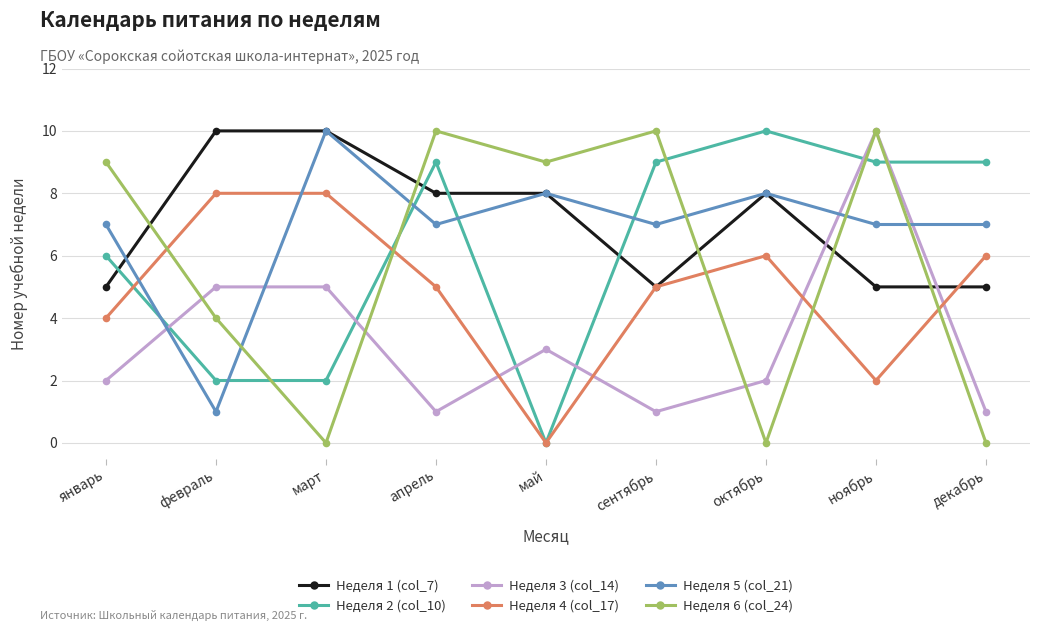

At how many categories does at least one series exceed 1?

9